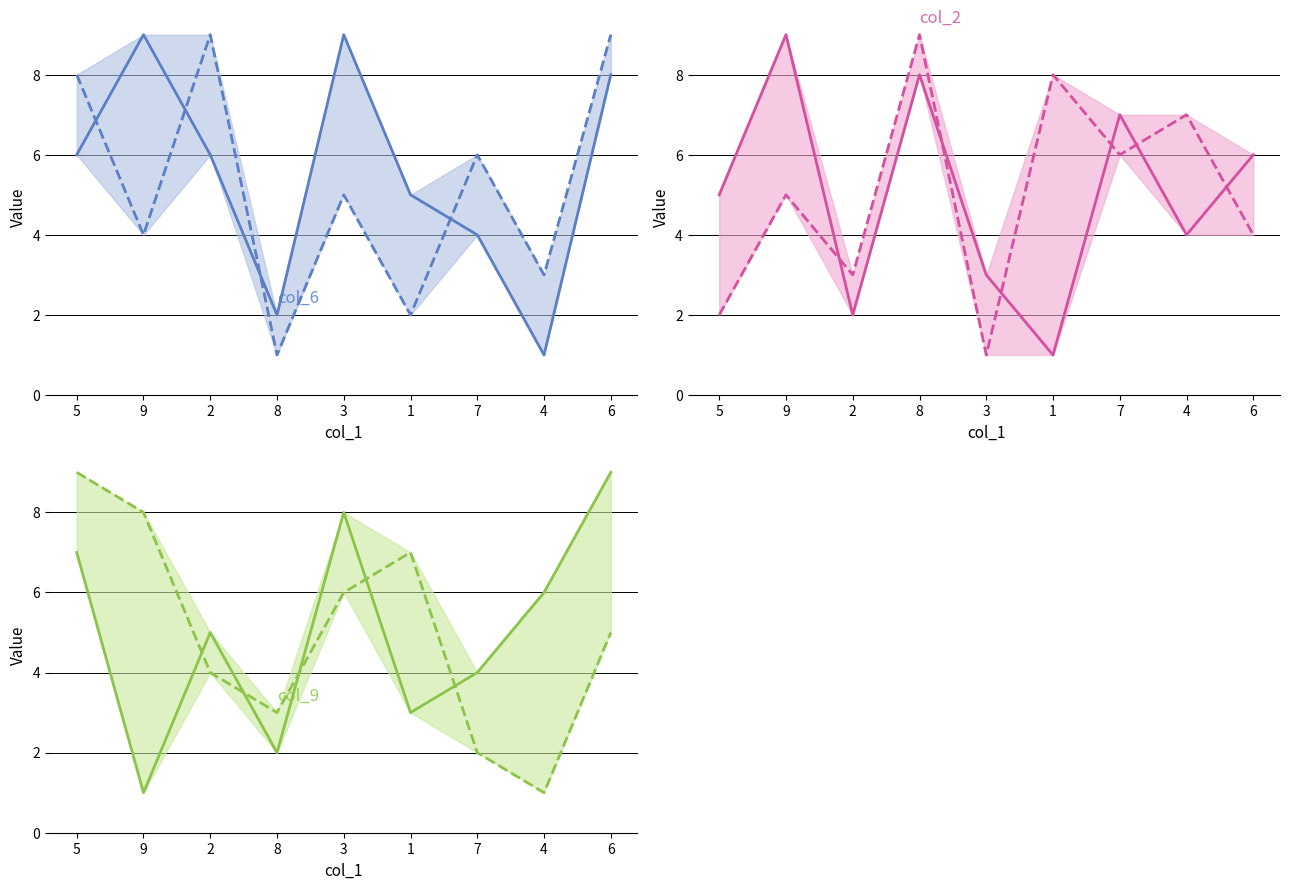

Reading left to right, transcribe all the data shown in this chart.

col_6: 6	9	6	2	9	5	4	1	8
col_8: 8	4	9	1	5	2	6	3	9
col_2: 5	9	2	8	3	1	7	4	6
col_4: 2	5	3	9	1	8	6	7	4
col_9: 7	1	5	2	8	3	4	6	9
col_5: 9	8	4	3	6	7	2	1	5